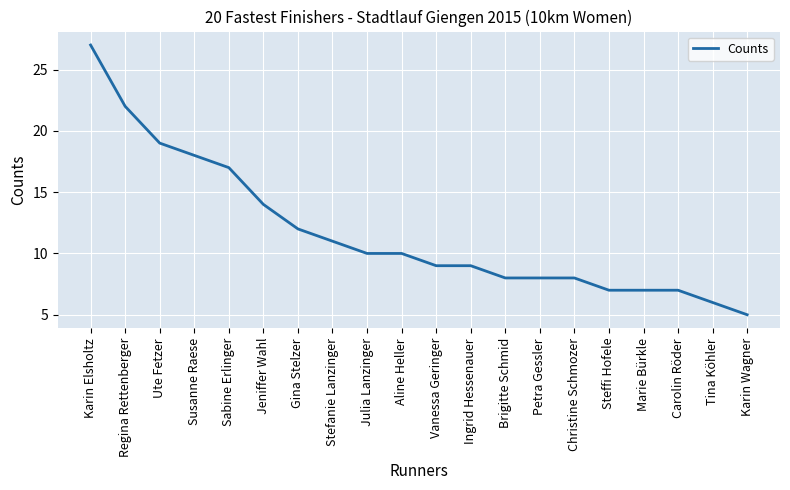

What is the difference between the maximum and minimum values?

22